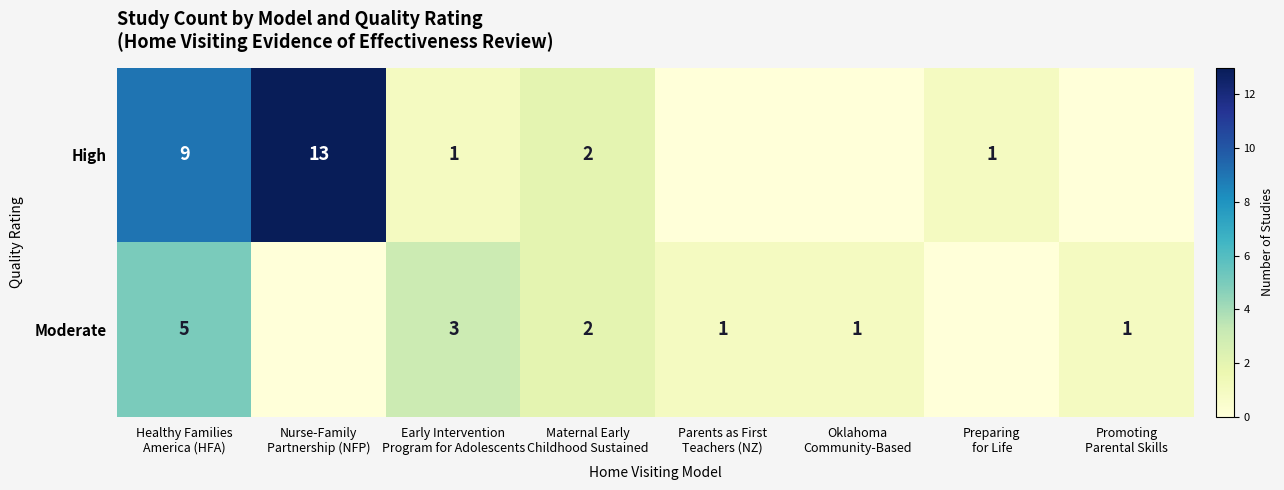

Where does the High series first go above 1?

Healthy Families America (HFA)